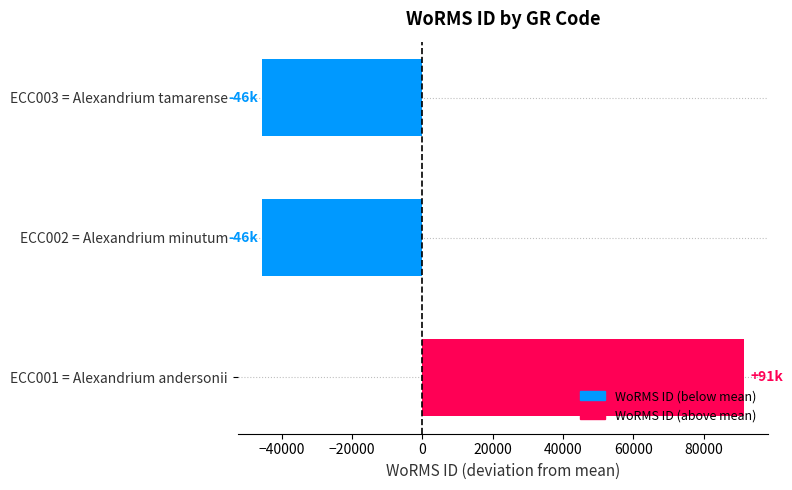

Between ECC001 = Alexandrium andersonii and ECC002 = Alexandrium minutum, which is larger?

ECC001 = Alexandrium andersonii